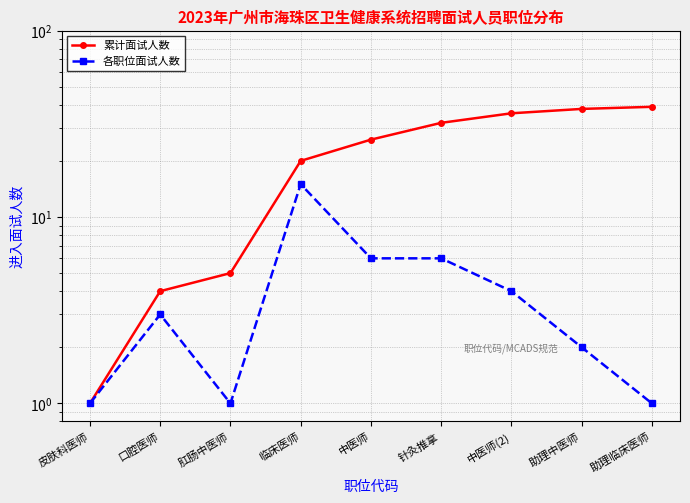

Is it true that 各职位面试人数 equals 6 at 中医师?

True